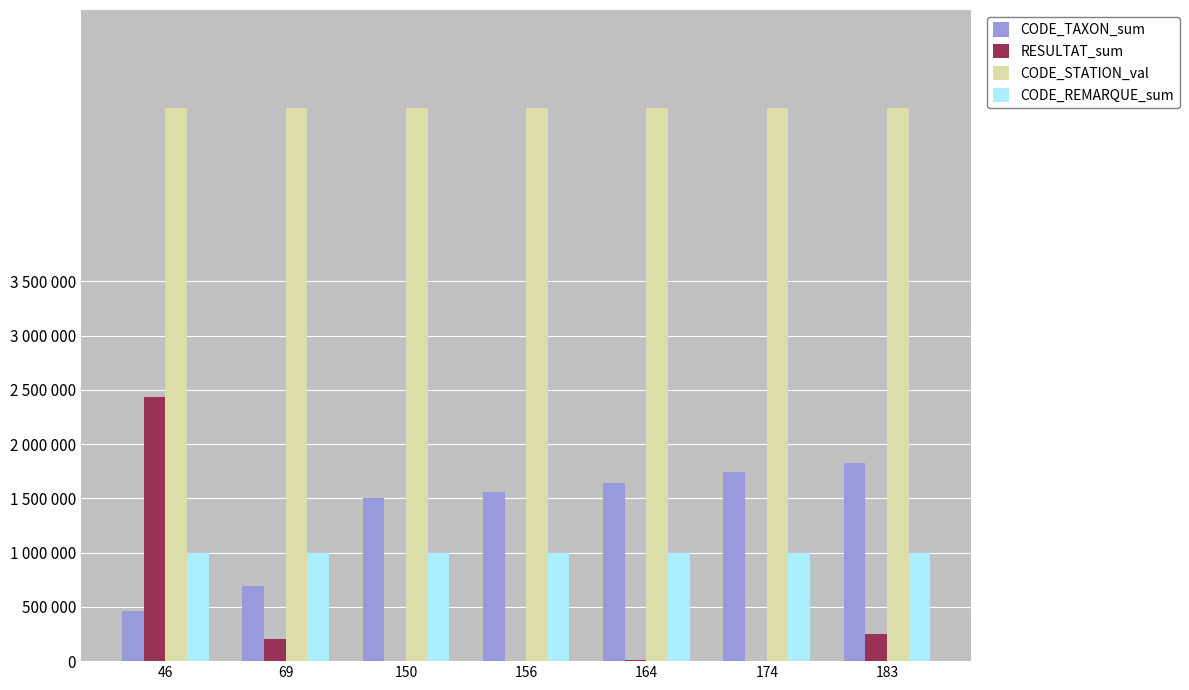

Reading left to right, transcribe all the data shown in this chart.

CODE_TAXON_sum: 46=460000	69=690000	150=1500000	156=1560000	164=1640000	174=1740000	183=1830000
RESULTAT_sum: 46=2430000	69=205000	150=0	156=5000	164=10000	174=0	183=250000
CODE_STATION_val: 46=5101420	69=5101420	150=5101420	156=5101420	164=5101420	174=5101420	183=5101420
CODE_REMARQUE_sum: 46=1000000	69=1000000	150=1000000	156=1000000	164=1000000	174=1000000	183=1000000